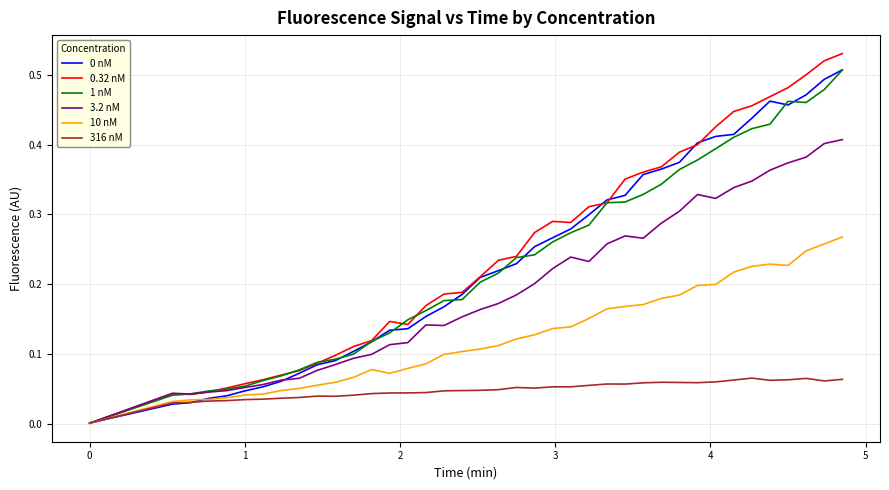

Which series has the widest spread of values?

0.32 nM